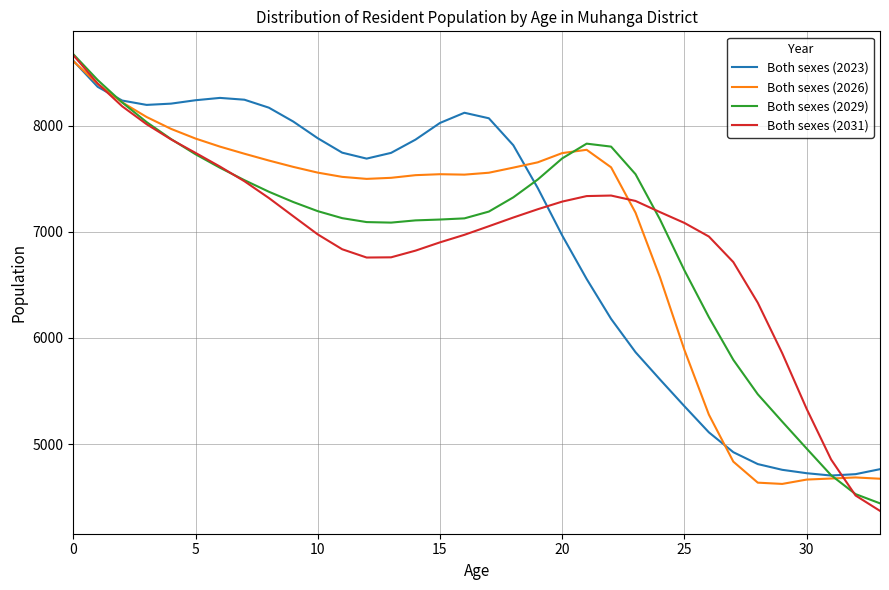

What is the highest value of the Both sexes (2026) series?

8609